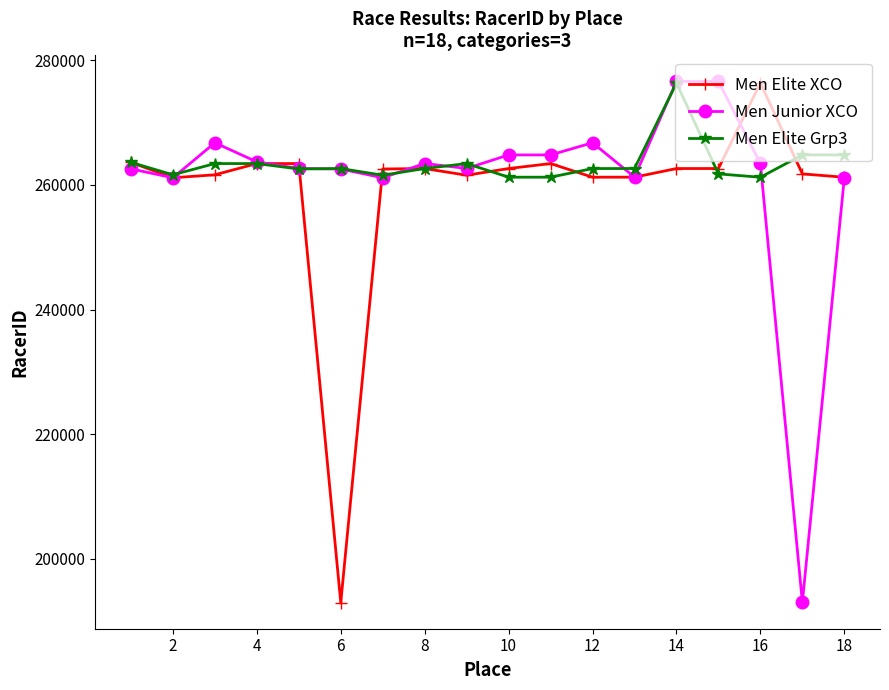

True or false: Men Elite XCO has more than 1 points higher than both neighbors.

True